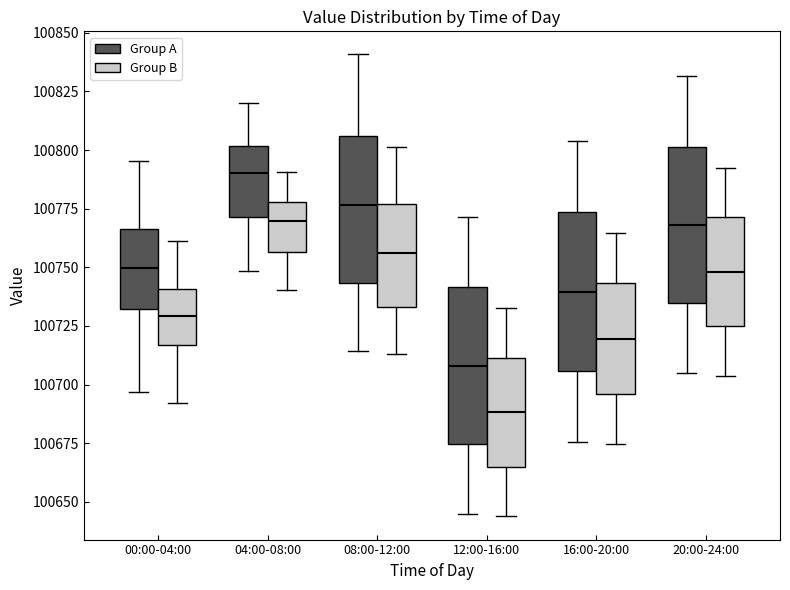

Reading left to right, read every box against the y-axis: the position of its median line, the range the box covers, and the ends of its whiskers. The values are not printed on the chart, so give them approximately, as read against the axis.

00:00-04:00 (Group A): median 100750, box 100730 to 100765, whiskers 100695 to 100795
00:00-04:00 (Group B): median 100730, box 100715 to 100740, whiskers 100690 to 100760
04:00-08:00 (Group A): median 100790, box 100770 to 100800, whiskers 100750 to 100820
04:00-08:00 (Group B): median 100770, box 100755 to 100780, whiskers 100740 to 100790
08:00-12:00 (Group A): median 100775, box 100745 to 100805, whiskers 100715 to 100840
08:00-12:00 (Group B): median 100755, box 100735 to 100775, whiskers 100715 to 100800
12:00-16:00 (Group A): median 100710, box 100675 to 100740, whiskers 100645 to 100770
12:00-16:00 (Group B): median 100690, box 100665 to 100710, whiskers 100645 to 100730
16:00-20:00 (Group A): median 100740, box 100705 to 100775, whiskers 100675 to 100805
16:00-20:00 (Group B): median 100720, box 100695 to 100745, whiskers 100675 to 100765
20:00-24:00 (Group A): median 100770, box 100735 to 100800, whiskers 100705 to 100830
20:00-24:00 (Group B): median 100750, box 100725 to 100770, whiskers 100705 to 100790